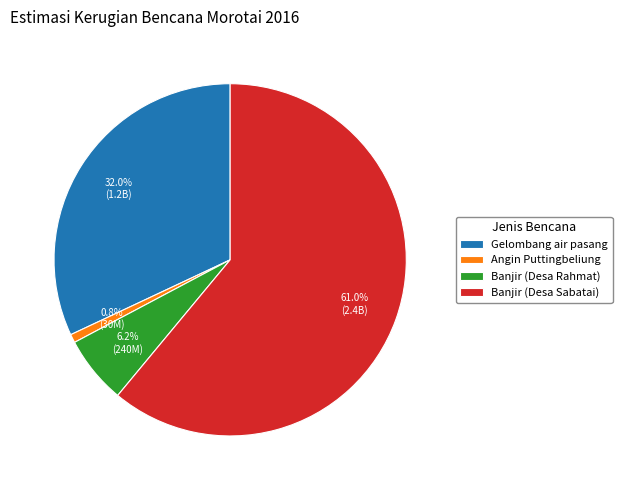

What is the ratio of the value at Banjir (Desa Sabatai) to the value at Angin Puttingbeliung?

78.5